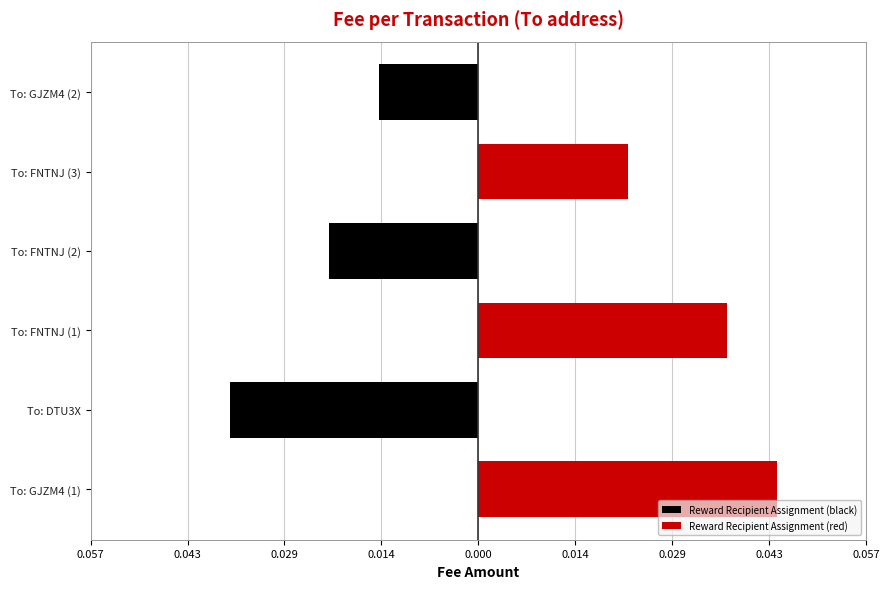

What are all the series names shown in the legend?

Reward Recipient Assignment (black), Reward Recipient Assignment (red)